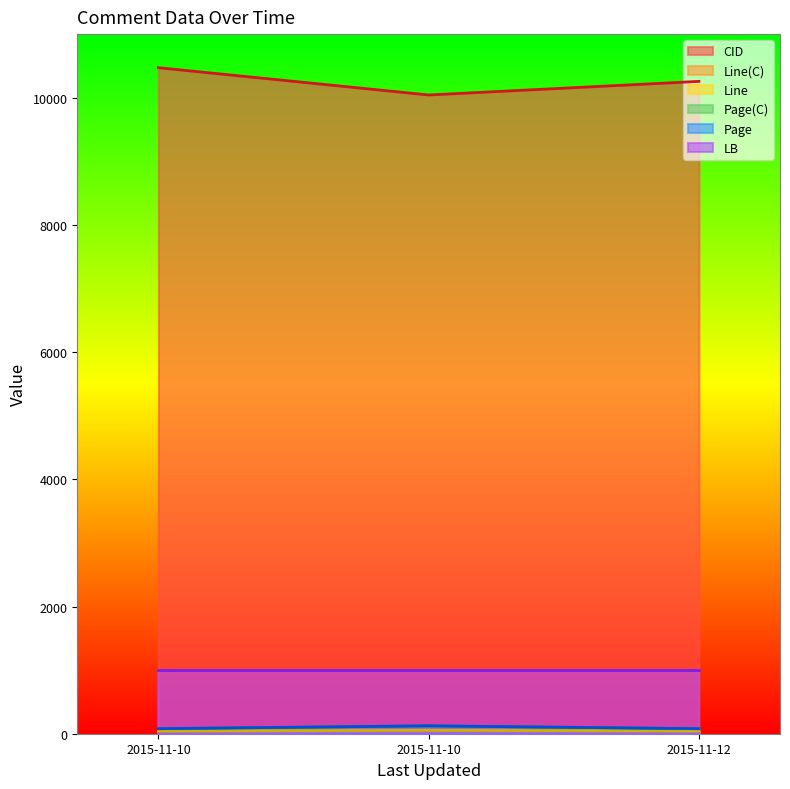

What is the minimum value shown in the chart?

42